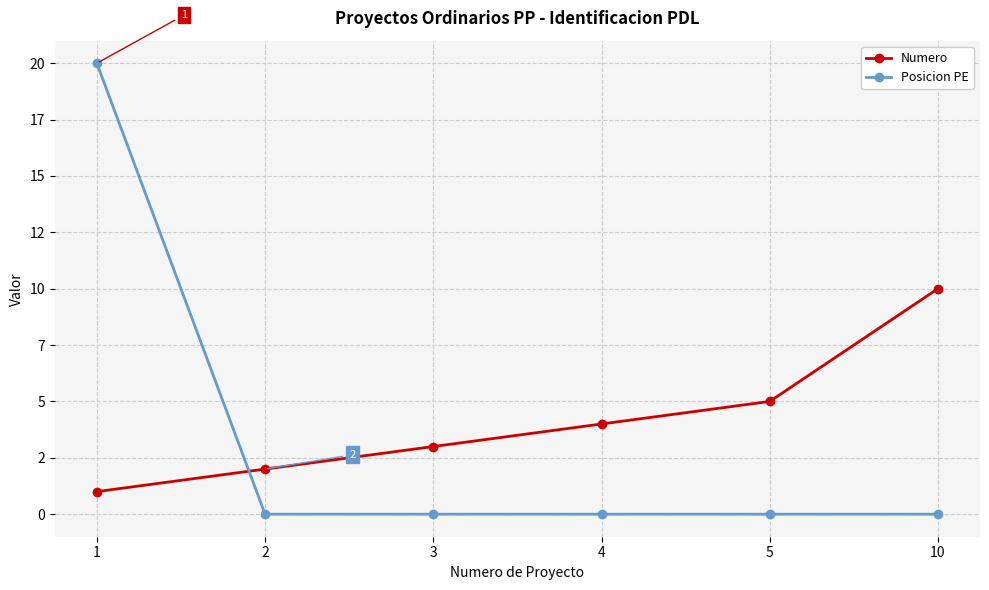

At which label does Numero first exceed 4?

5